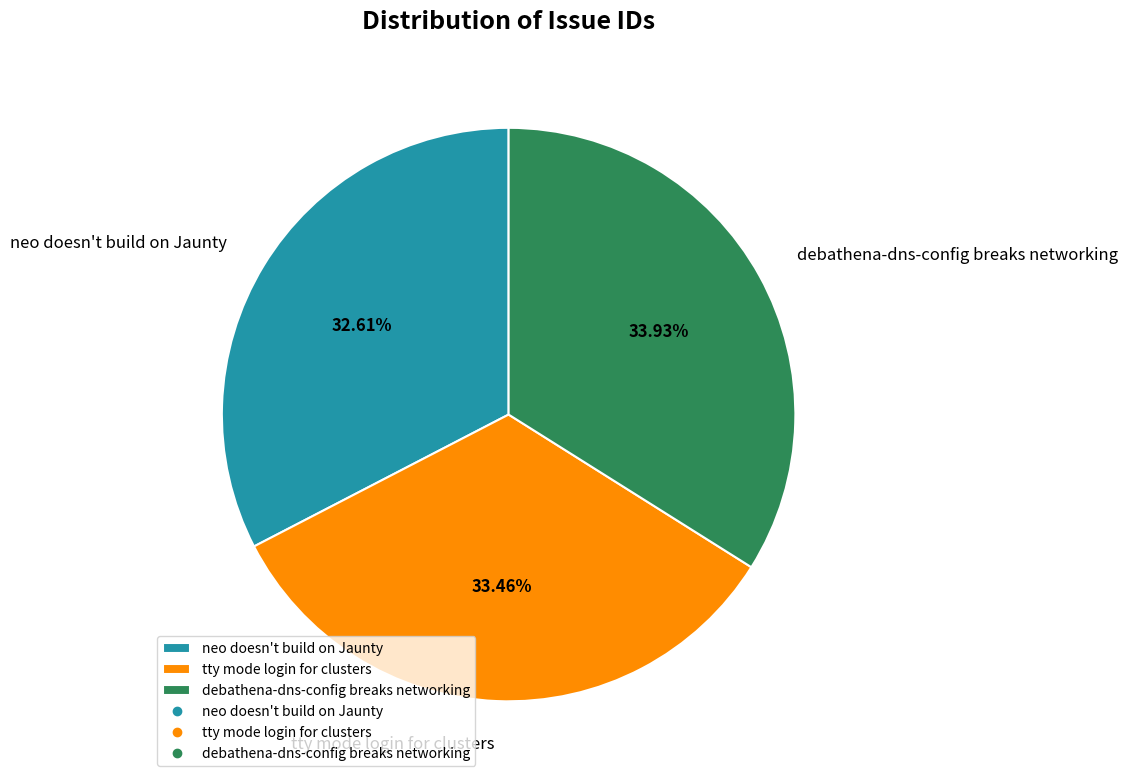

Which has a higher value, neo doesn't build on Jaunty or debathena-dns-config breaks networking?

debathena-dns-config breaks networking